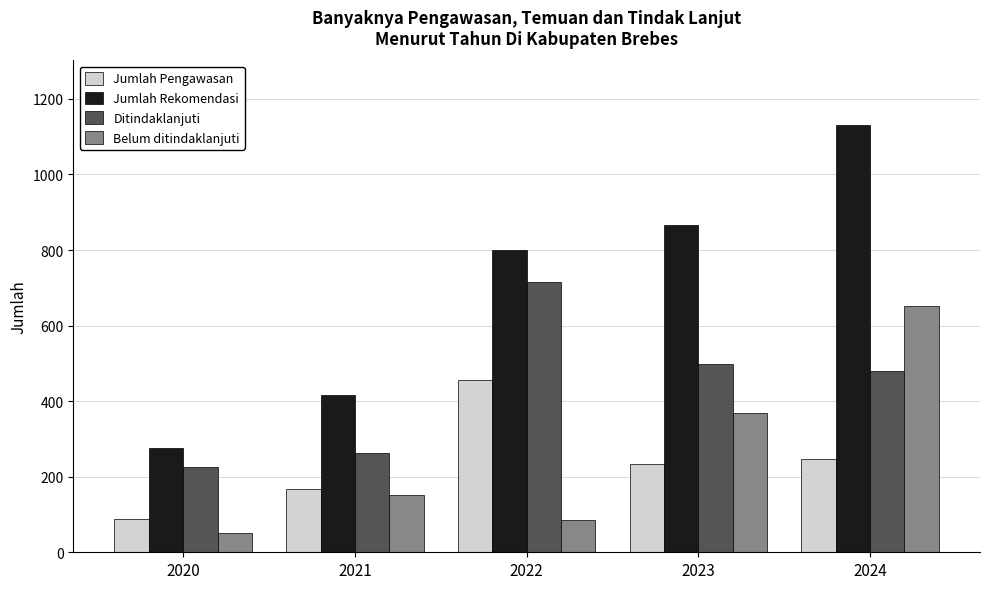

Reading left to right, what are all the values shown in this chart?

Jumlah Pengawasan: 2020=88	2021=167	2022=457	2023=234	2024=248
Jumlah Rekomendasi: 2020=277	2021=416	2022=800	2023=866	2024=1132
Ditindaklanjuti: 2020=225	2021=264	2022=716	2023=498	2024=480
Belum ditindaklanjuti: 2020=52	2021=152	2022=86	2023=368	2024=652